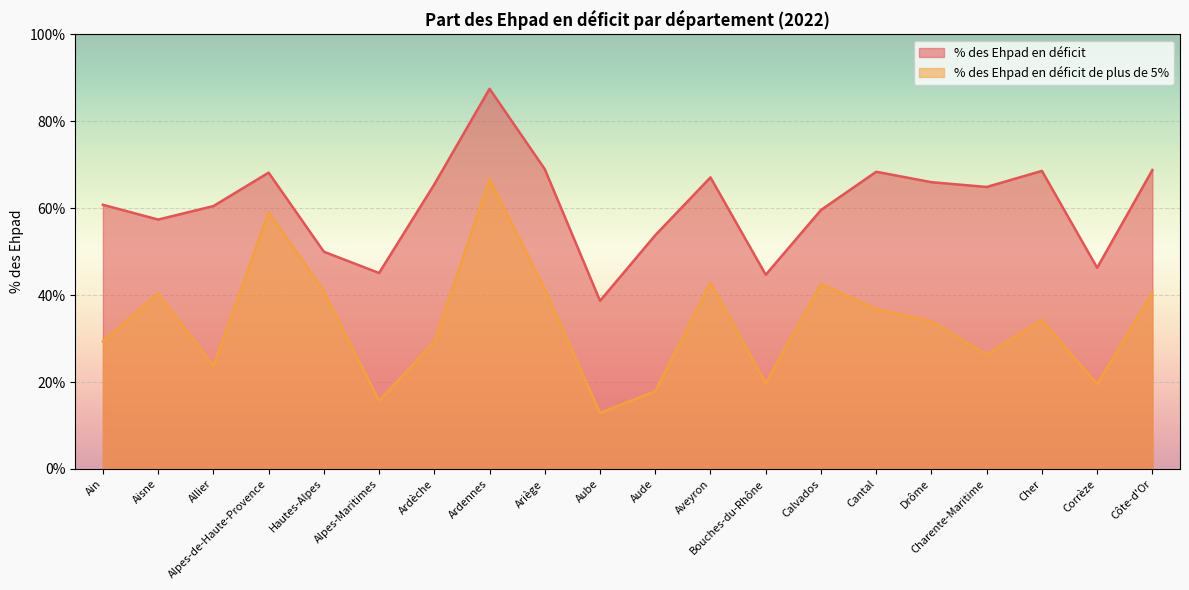

True or false: % des Ehpad en déficit de plus de 5% and % des Ehpad en déficit intersect in this chart.

False